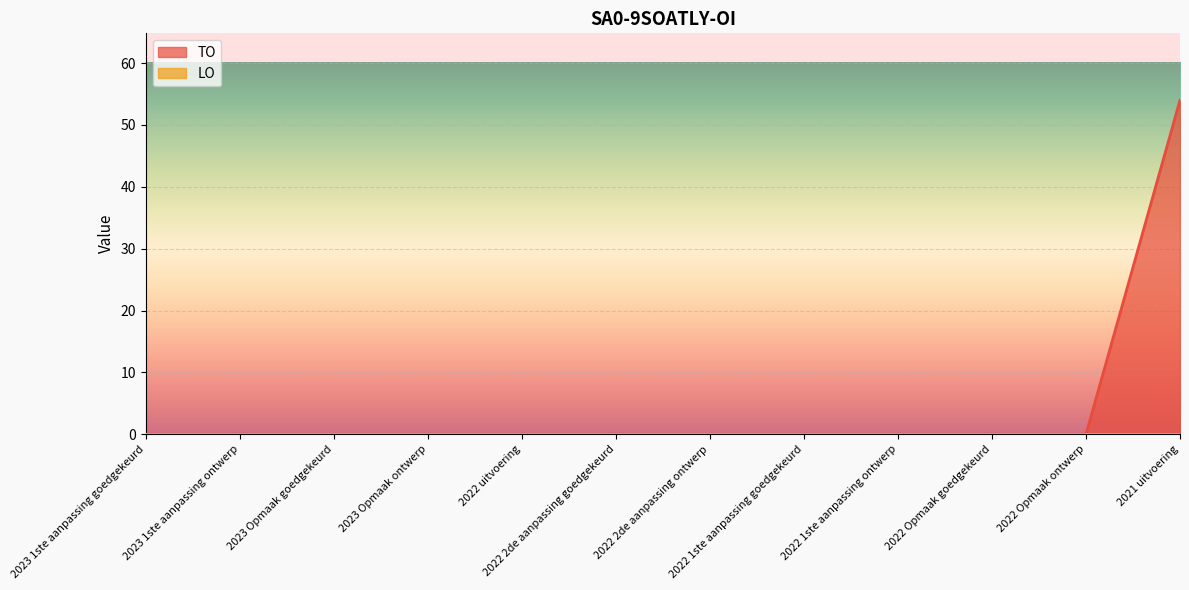

Reading right to left, transcribe all the data shown in this chart.

2021 uitvoering=54	2022 Opmaak ontwerp=0	2022 Opmaak goedgekeurd=0	2022 1ste aanpassing ontwerp=0	2022 1ste aanpassing goedgekeurd=0	2022 2de aanpassing ontwerp=0	2022 2de aanpassing goedgekeurd=0	2022 uitvoering=0	2023 Opmaak ontwerp=0	2023 Opmaak goedgekeurd=0	2023 1ste aanpassing ontwerp=0	2023 1ste aanpassing goedgekeurd=0